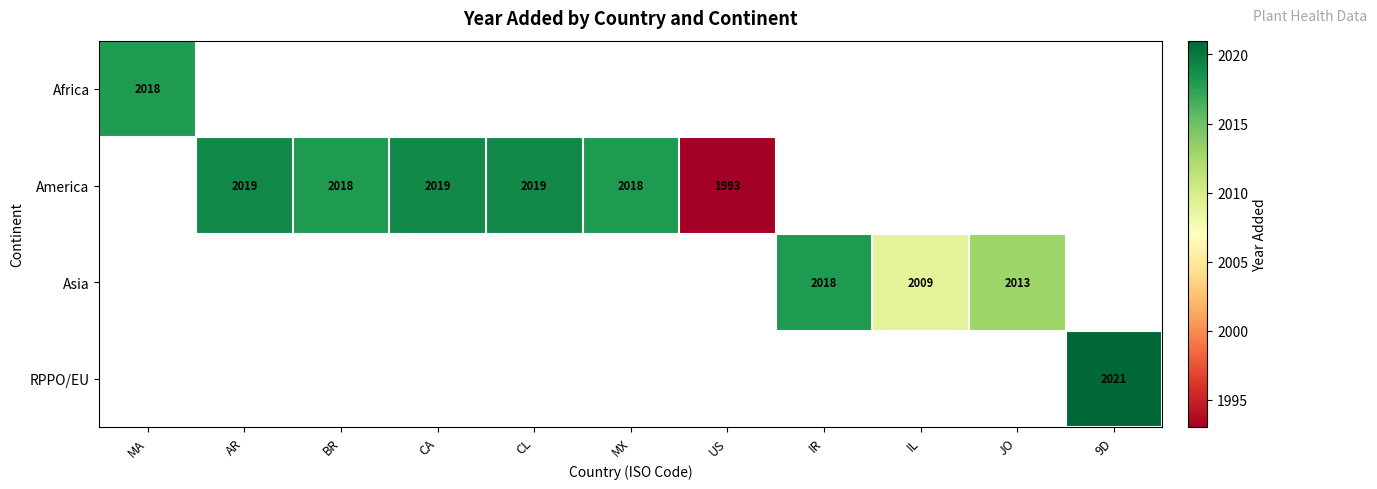

Is the value of Asia at IL greater than the value of America at BR?

No